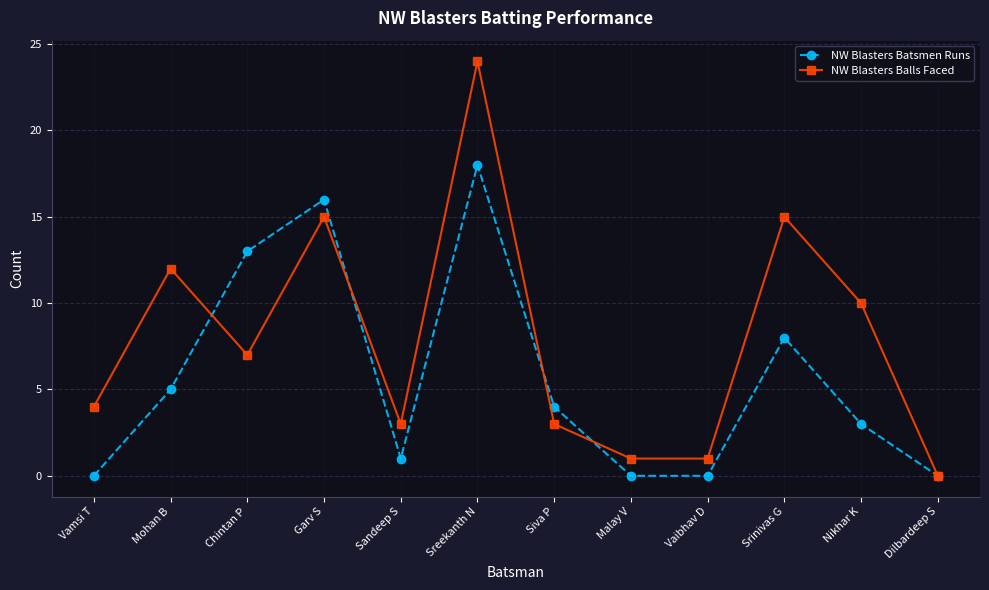

What is the highest value of the NW Blasters Batsmen Runs series?

18